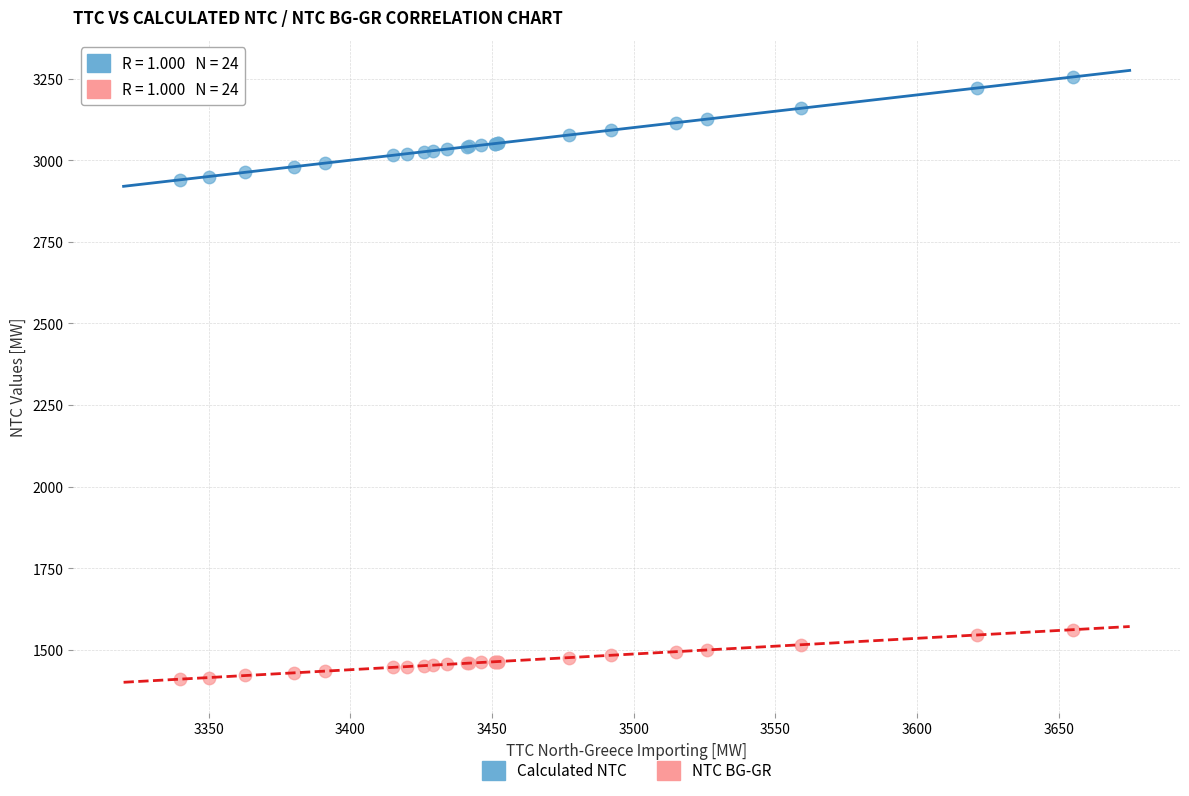

Which series has the widest spread of Y values?

Calculated NTC